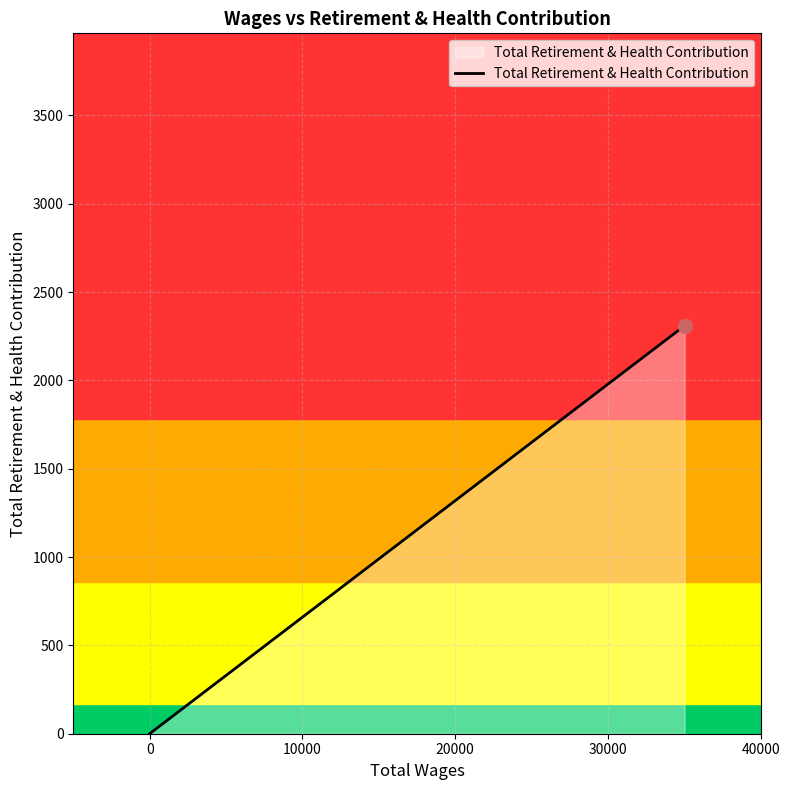

Between 10000 and 40000, which is larger?

40000